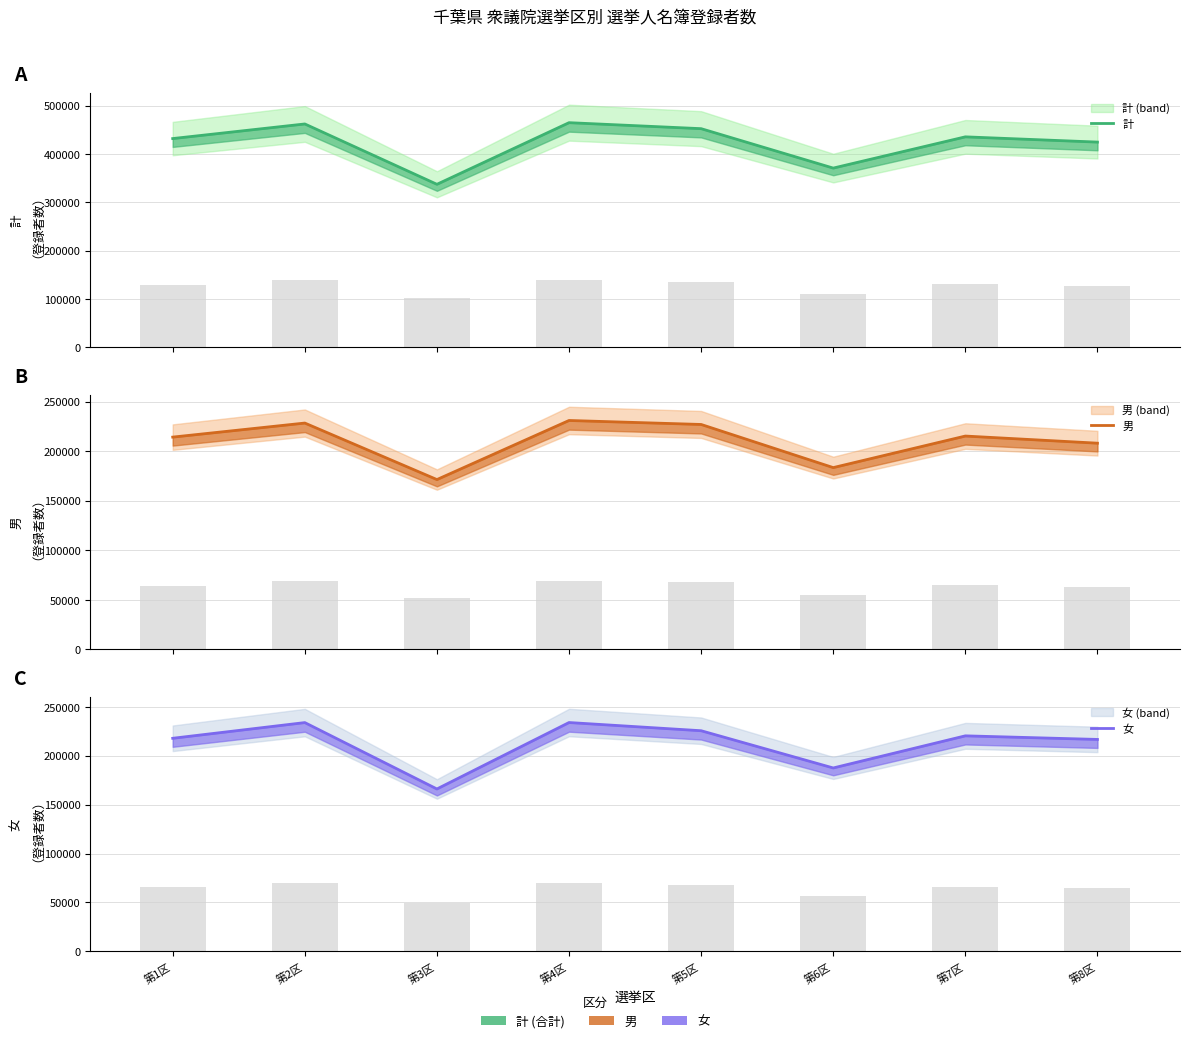

How many values in the 女 series exceed 220328?

3